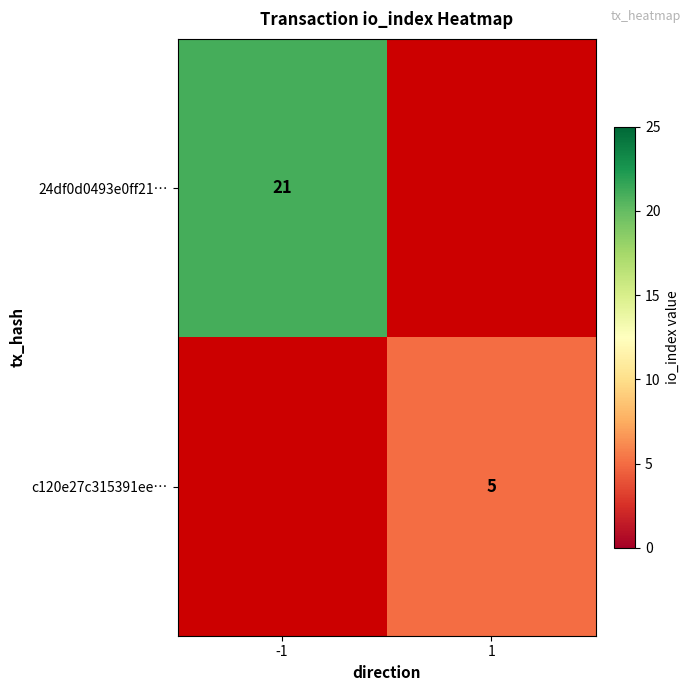

The value of 24df0d0493e0ff21… at -1 is 5. True or false?

False